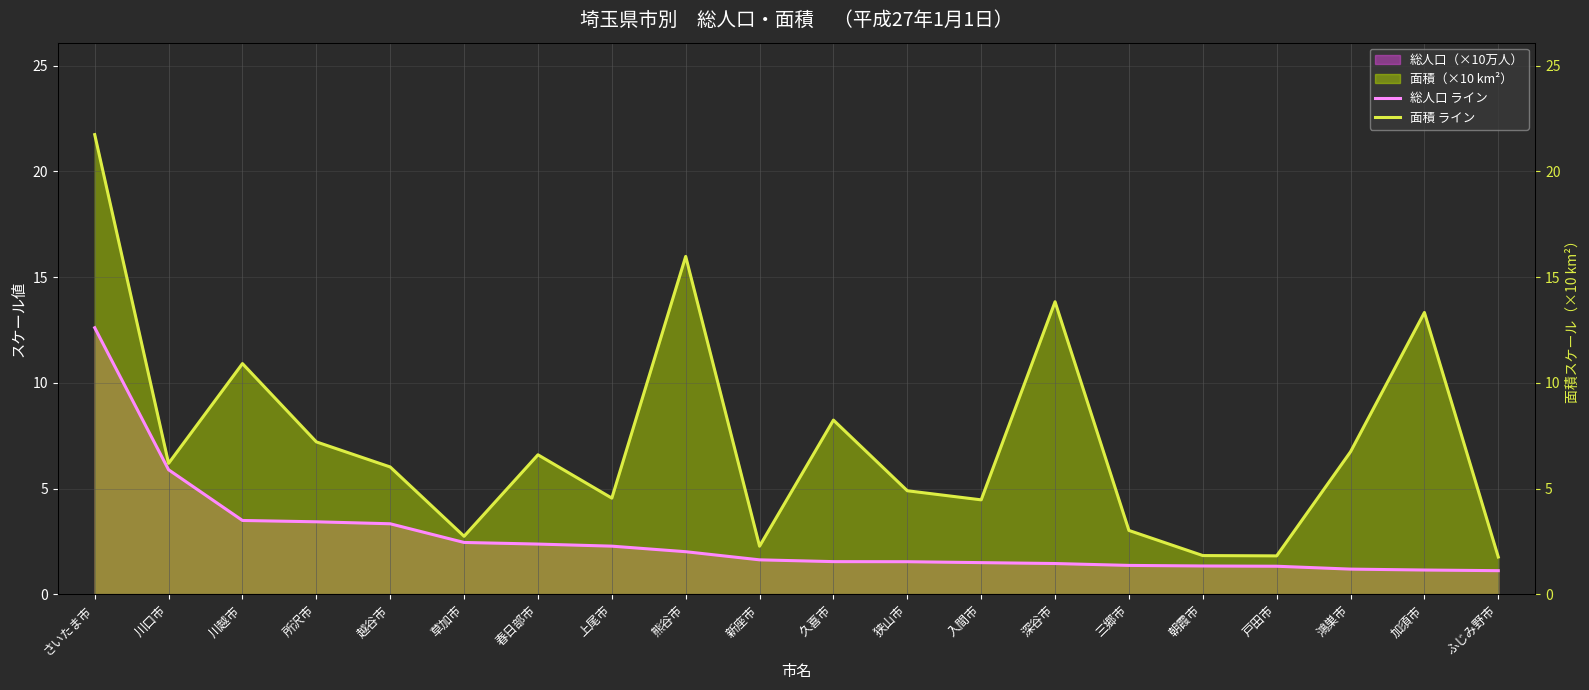

At which category is the sum across all series the highest?

さいたま市